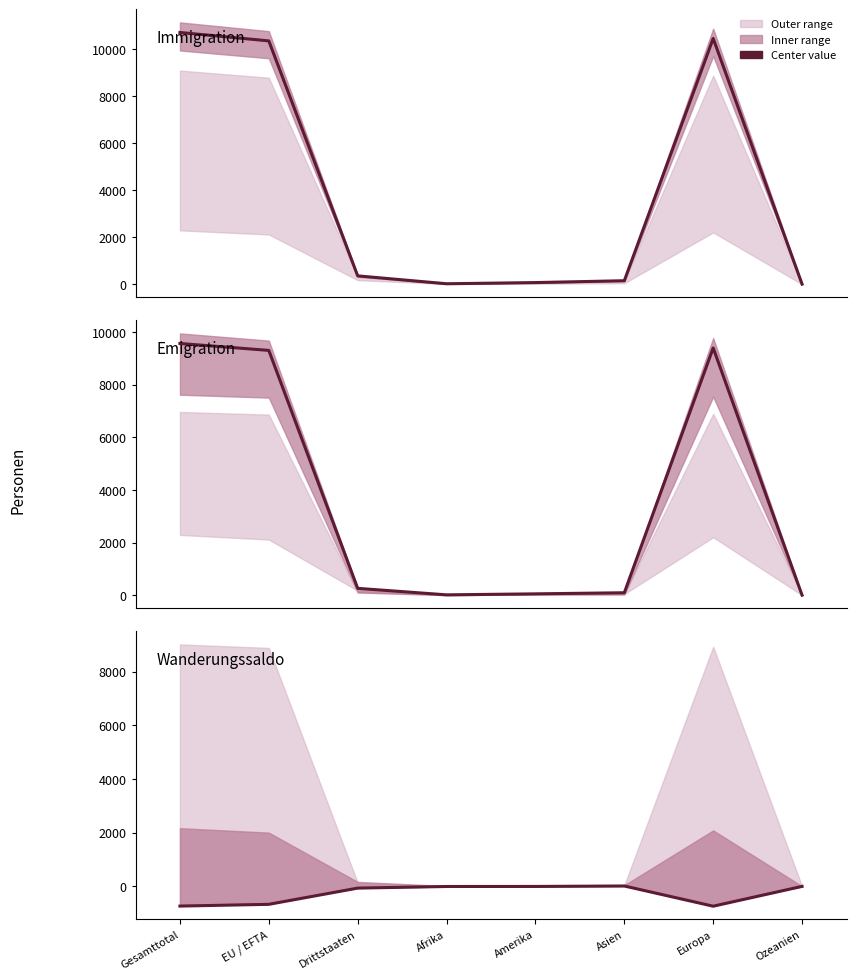

True or false: Wanderungssaldo has more than 2 points higher than both neighbors.

False